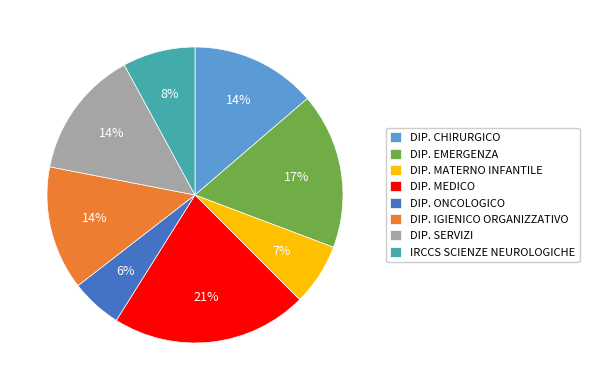

Count the number of slices in the pie.

8